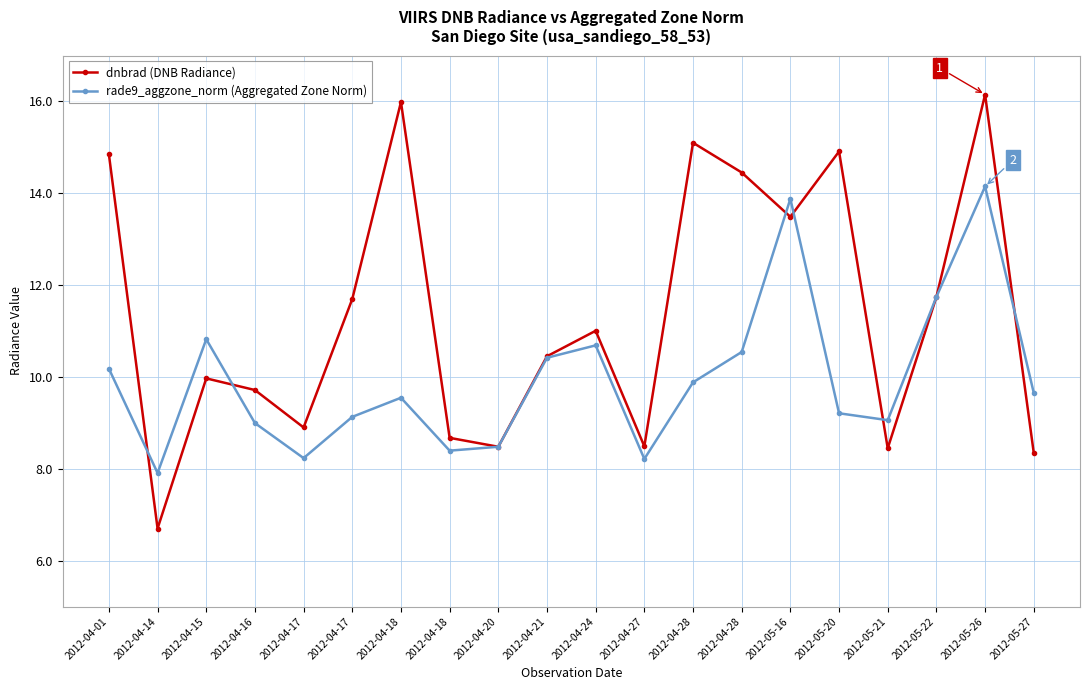

List the labels in order of dnbrad (DNB Radiance) value, largest first.

2012-05-26, 2012-04-18, 2012-04-28, 2012-05-20, 2012-04-01, 2012-04-28, 2012-05-16, 2012-05-22, 2012-04-17, 2012-04-24, 2012-04-21, 2012-04-15, 2012-04-16, 2012-04-17, 2012-04-18, 2012-04-27, 2012-04-20, 2012-05-21, 2012-05-27, 2012-04-14